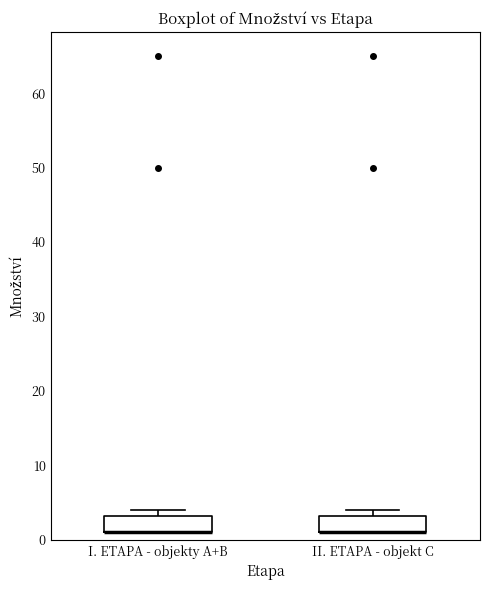

Reading left to right, transcribe this box plot: for each box, give where its median line is, the range the box spans, and where its two whiskers end, as read against the y-axis. The values are not printed on the chart, so give them approximately, as read against the axis.

I. ETAPA - objekty A+B: median 1 (drawn on the box's lower edge), box 1 to 3, whiskers 1 to 4
II. ETAPA - objekt C: median 1 (drawn on the box's lower edge), box 1 to 3, whiskers 1 to 4